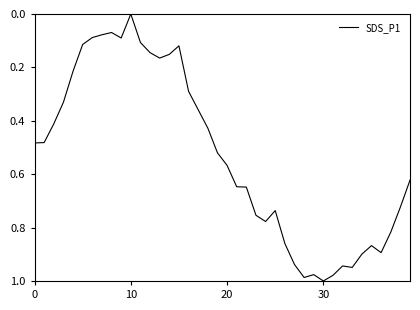

What is the average value?

0.5